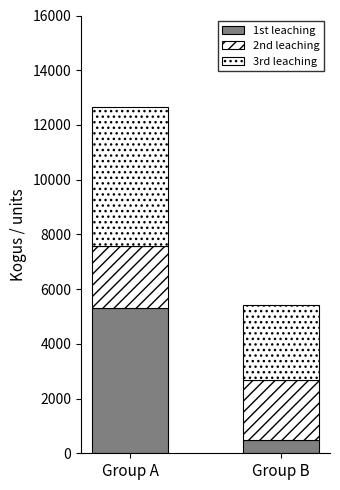

How many data points in 1st leaching are less than 5312?

1